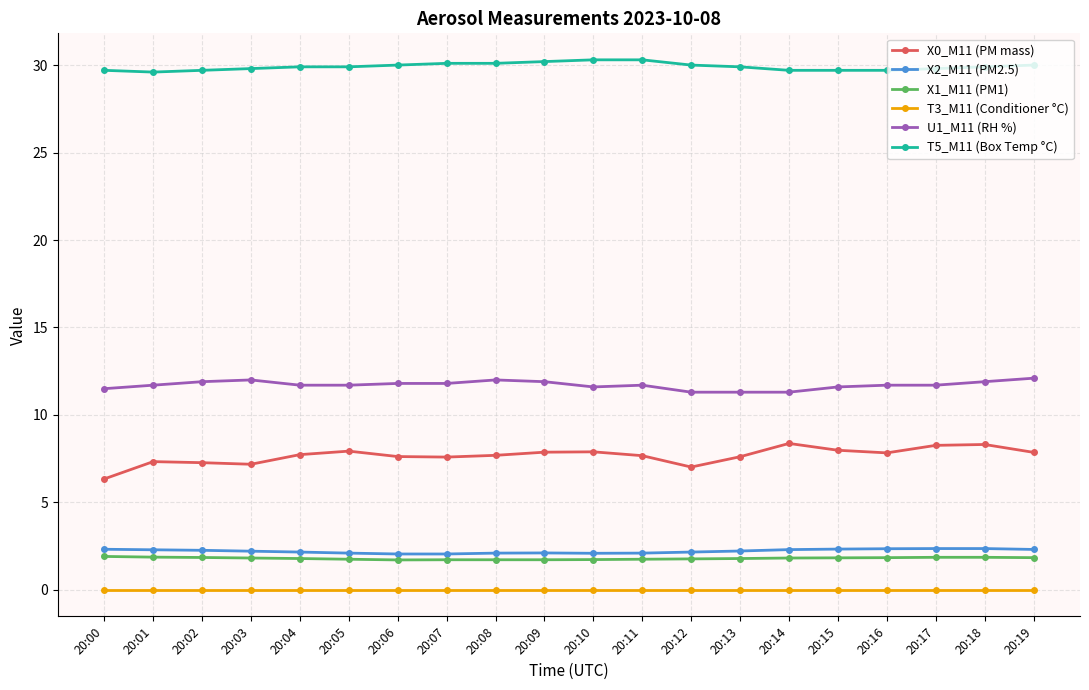

At 20:08, list the series in order from largest to smallest.

T5_M11 (Box Temp °C), U1_M11 (RH %), X0_M11 (PM mass), X2_M11 (PM2.5), X1_M11 (PM1), T3_M11 (Conditioner °C)